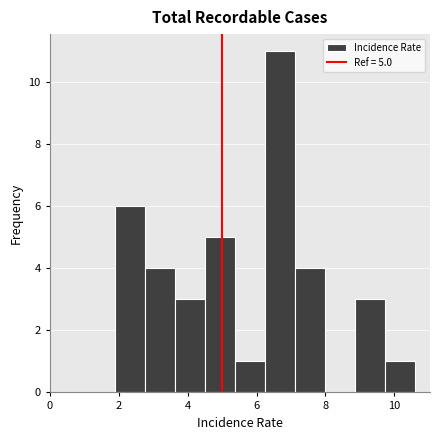

Which range on the x-axis has the tallest bar?

6.2 to 7.2